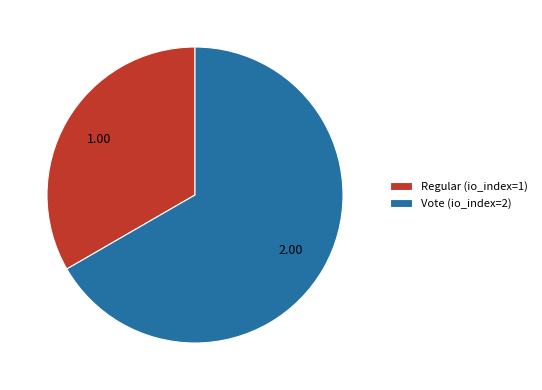

What is the ratio of the value at Vote (io_index=2) to the value at Regular (io_index=1)?

2.0